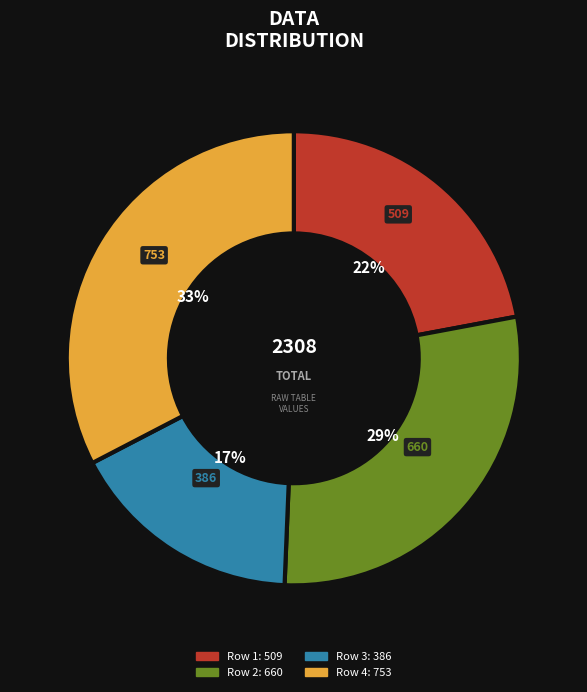

Does any single category account for the majority?

No